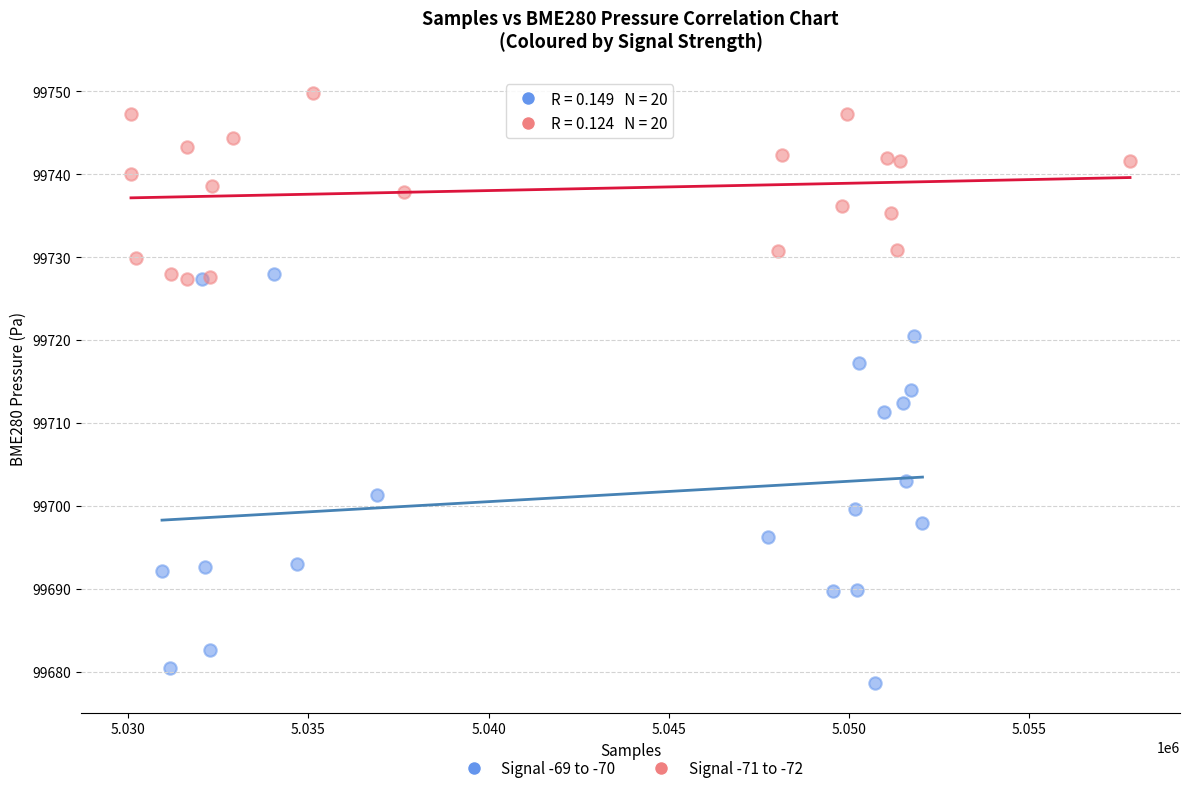

Which series contains the highest Y value?

Signal -71 to -72